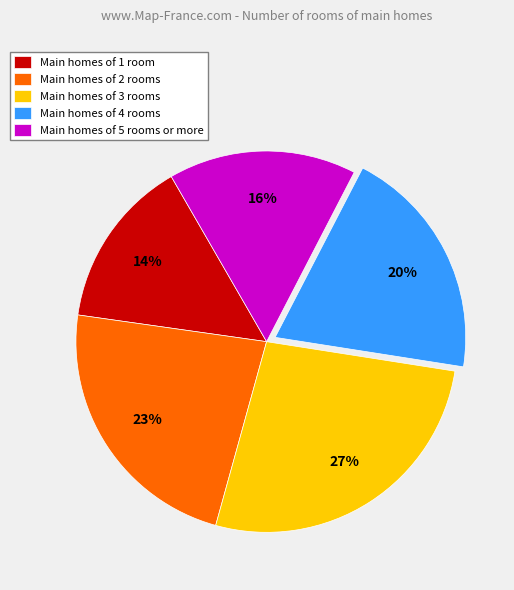

To the nearest percent, what is the difference between the Main homes of 5 rooms or more and Main homes of 1 room slice percentages?

2%